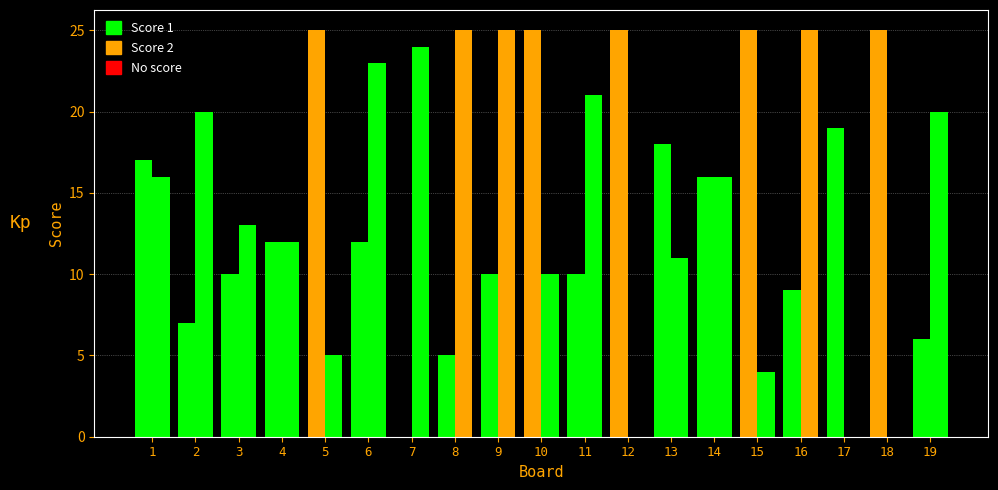

How many distinct data groups are displayed?

2